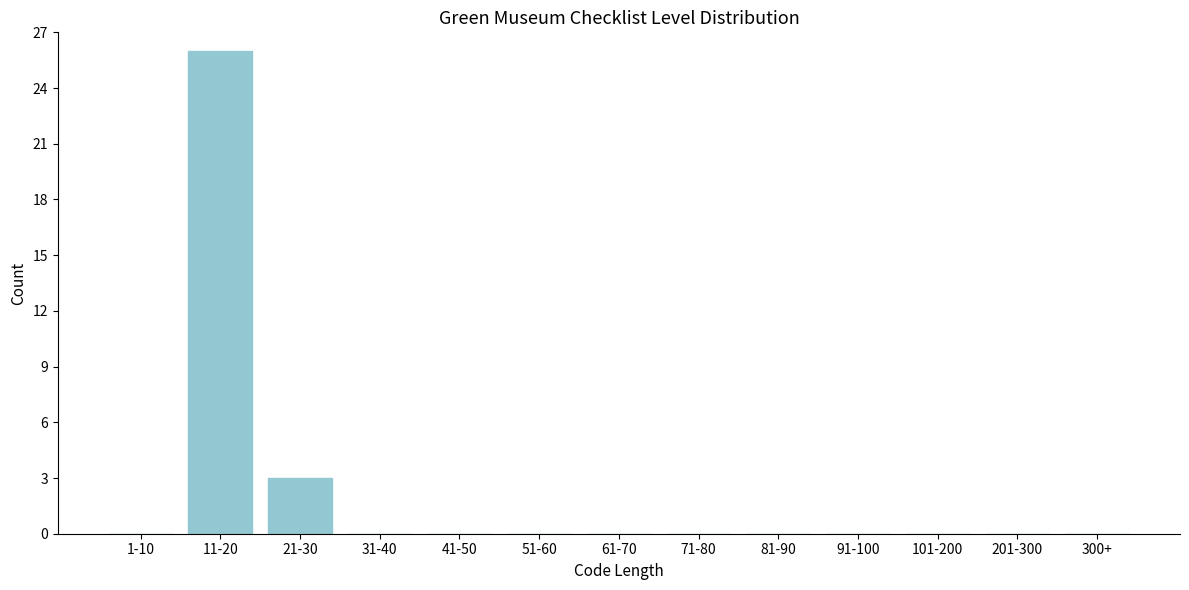

Reading right to left, list all the values displayed in this chart.

300+=0	201-300=0	101-200=0	91-100=0	81-90=0	71-80=0	61-70=0	51-60=0	41-50=0	31-40=0	21-30=3	11-20=26	1-10=0